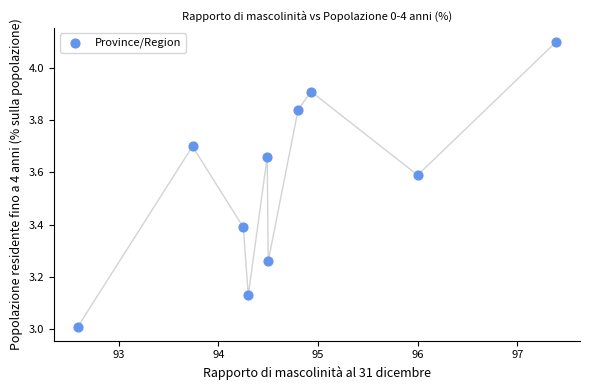

What is the average Y value?

3.6